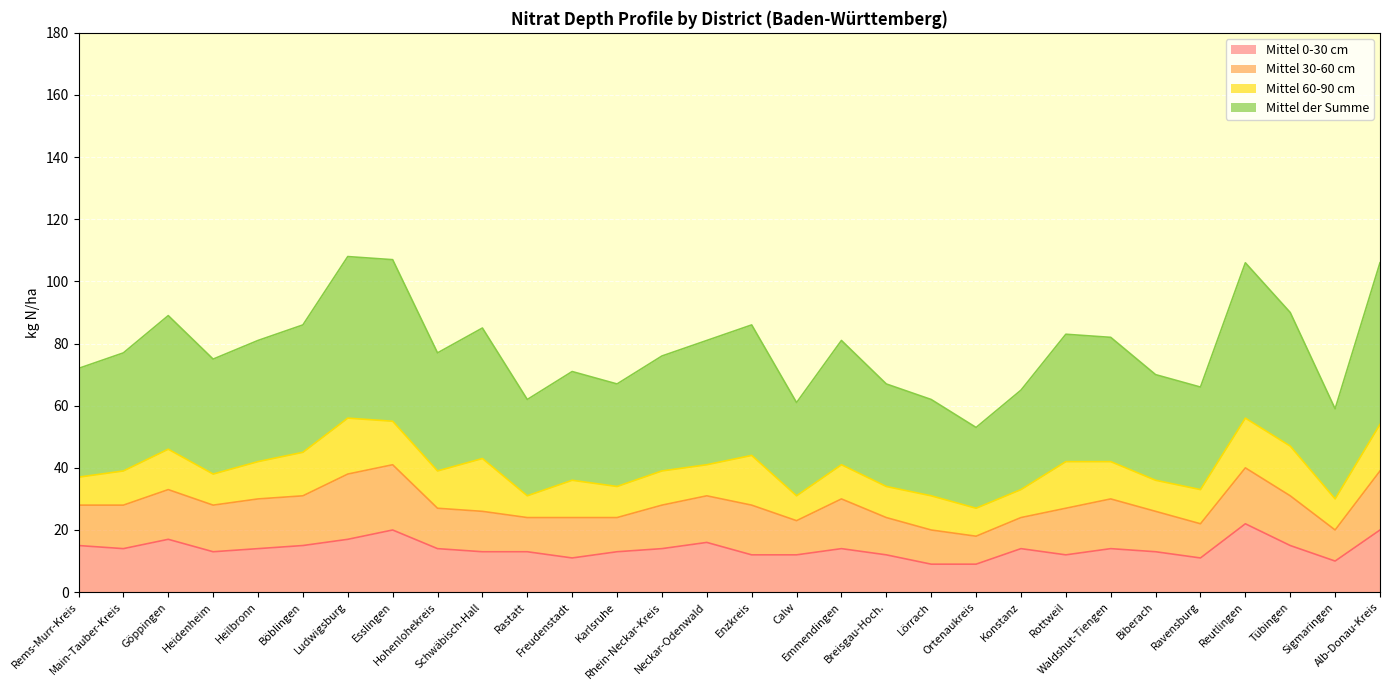

Between Ravensburg and Ortenaukreis, which is larger?

Ravensburg